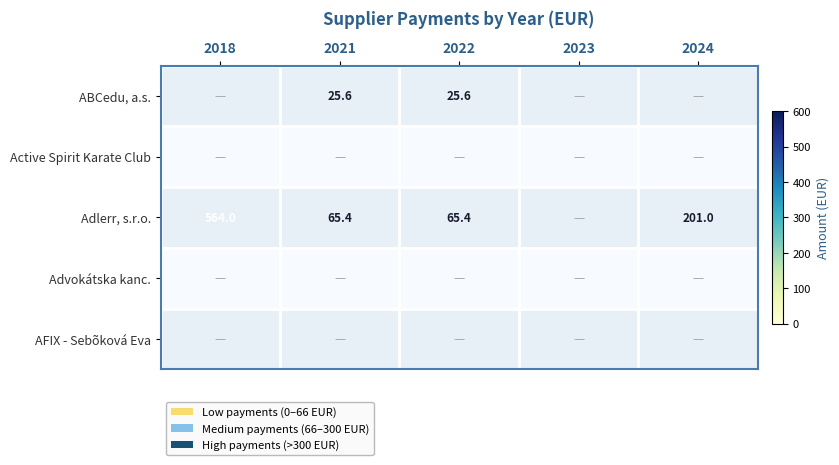

The value of Adlerr, s.r.o. at 2018 is 989.2. True or false?

False